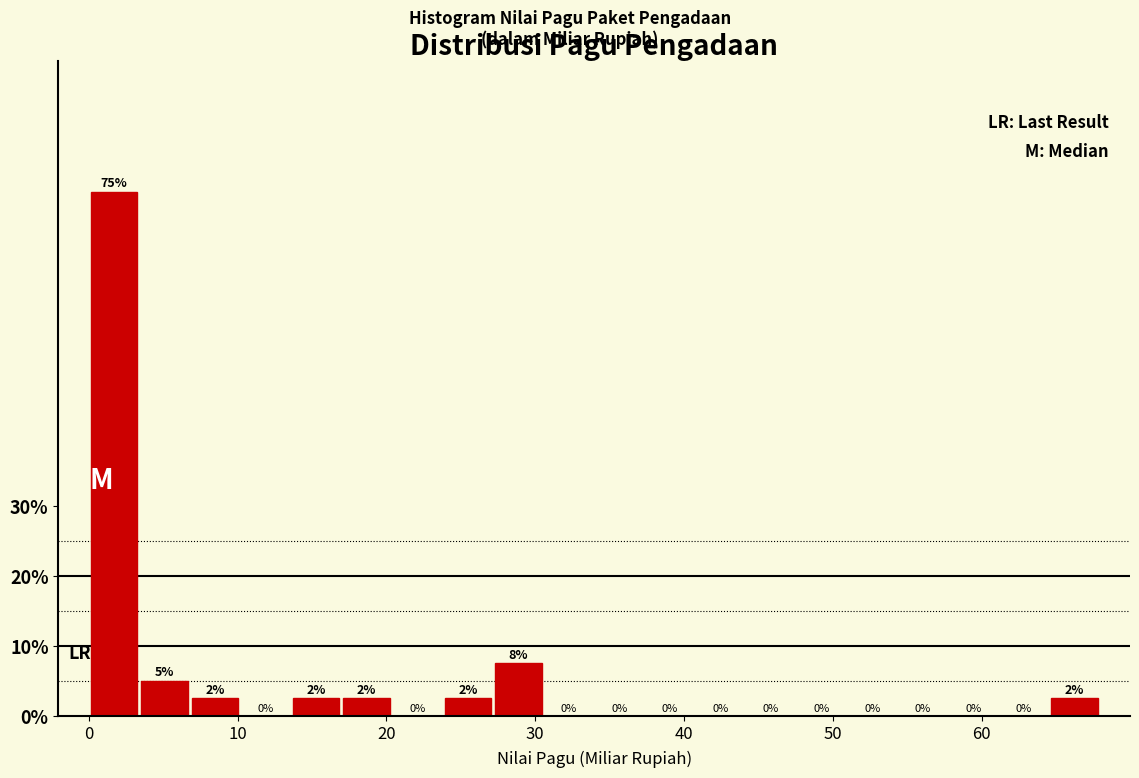

Around what value on the x-axis is the tallest bar? Give the approximate position of its centre, as read against the axis.

2